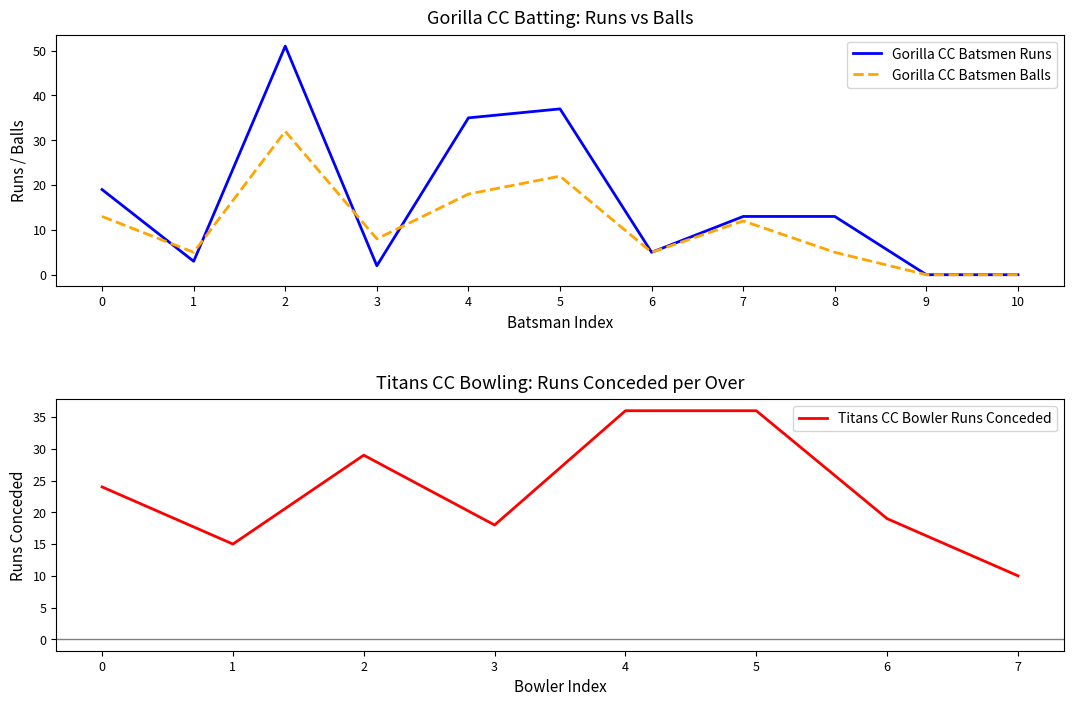

True or false: Gorilla CC Batsmen Runs has a value of 25 at 9.

False